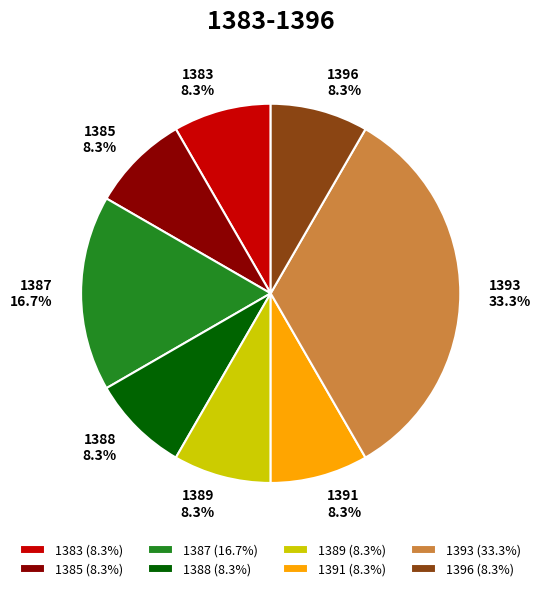

To the nearest percent, what portion does 1387 represent?

17%